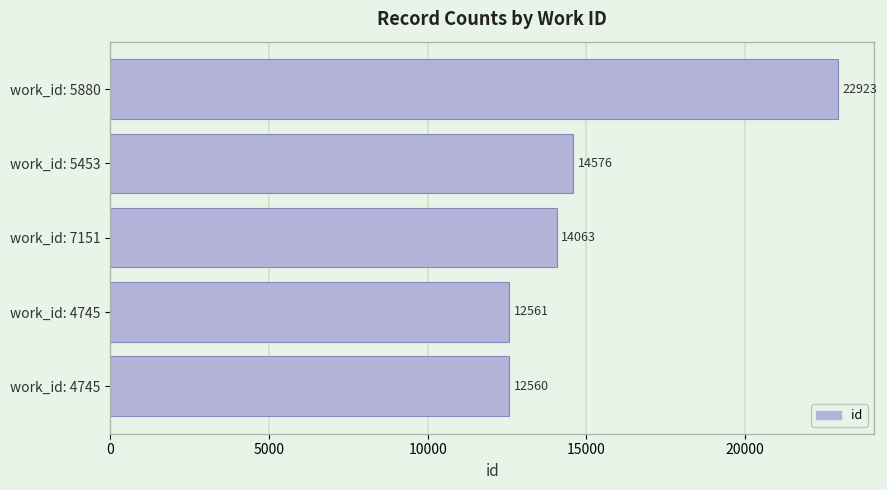

How many data points are less than 14063?

2